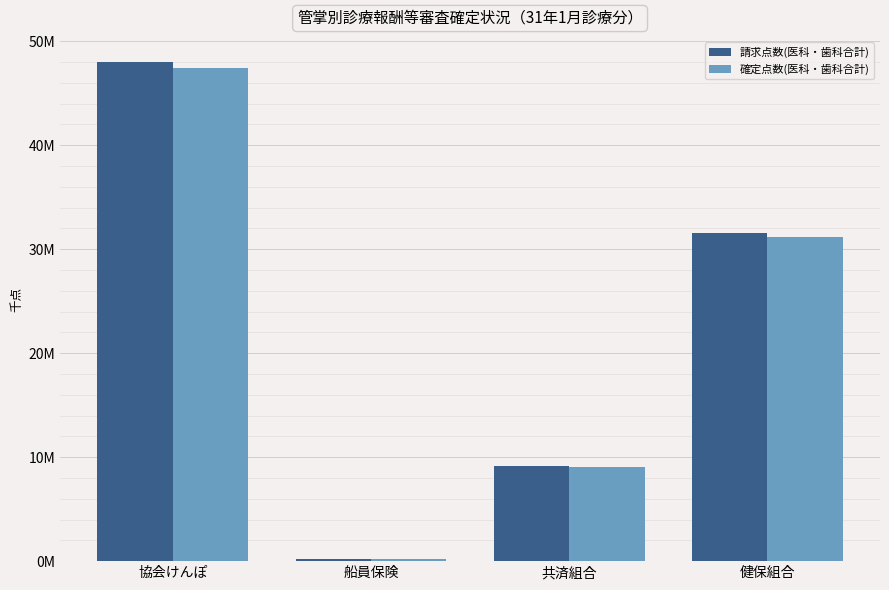

What is the difference between the maximum and minimum values in the 請求点数(医科・歯科合計) series?

47864694.2